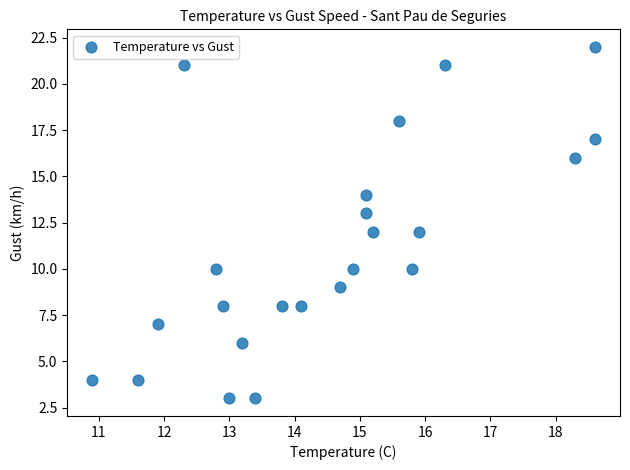

What is the range of Y values (max minus min)?

19